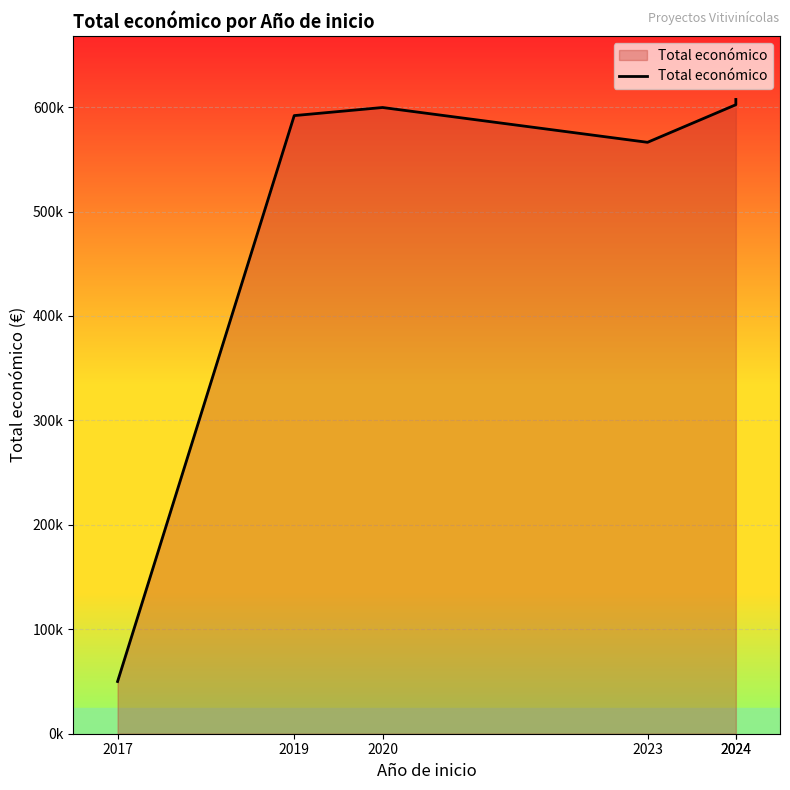

The chart shows a value of 50000.0 at 2017. True or false?

True